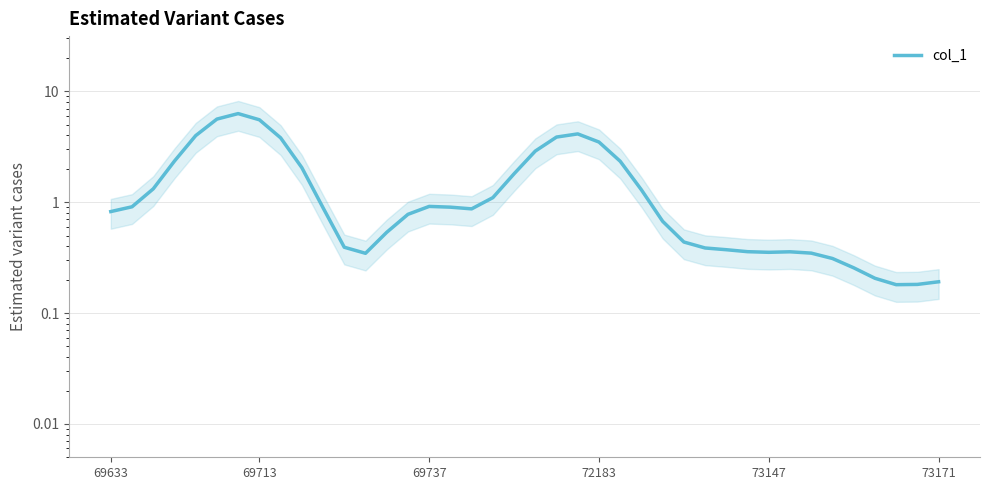

Does the chart display data point markers on the line(s)?

No